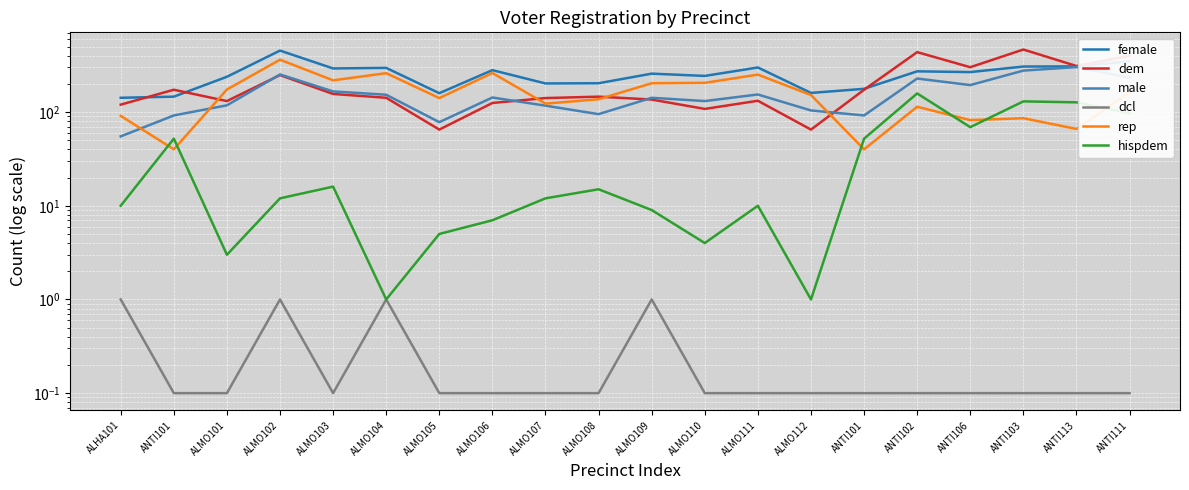

At which category does hispdem reach its first local valley?

ALMO101